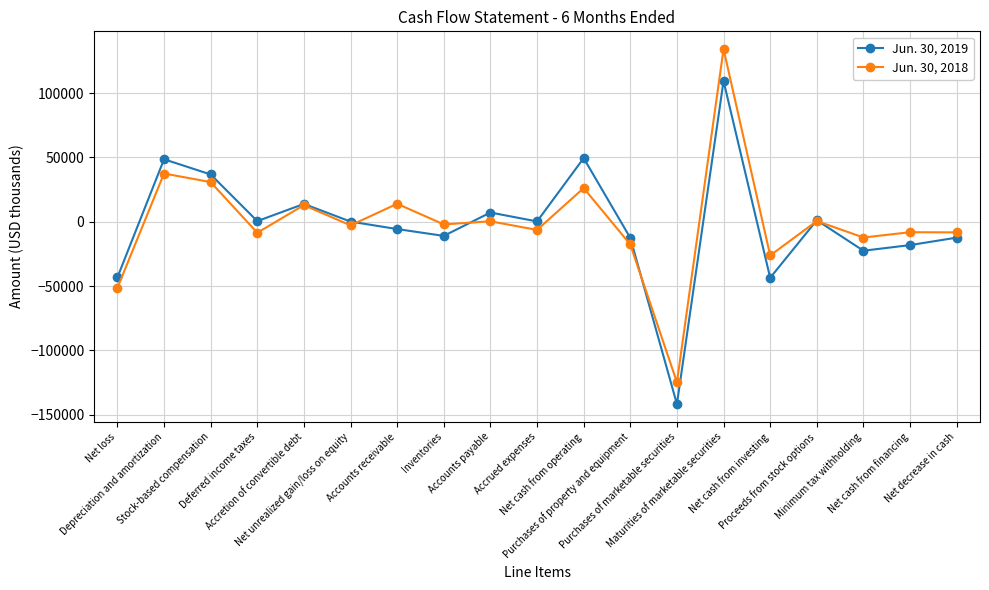

At Net loss, list the series in order from largest to smallest.

Jun. 30, 2019, Jun. 30, 2018